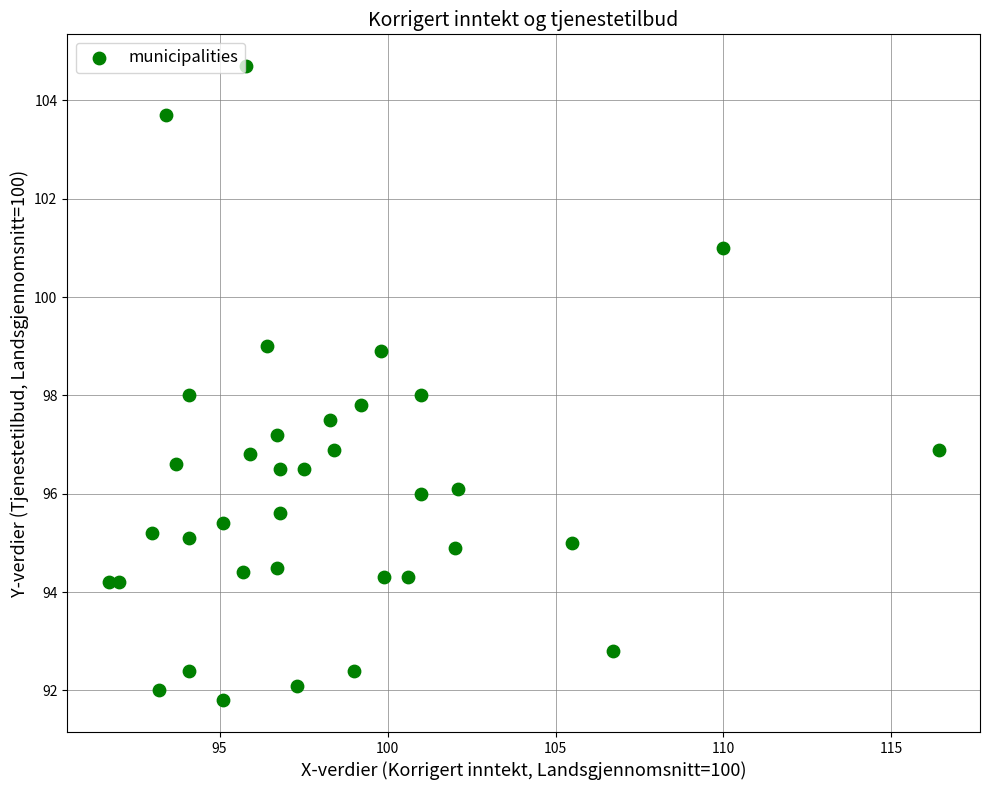

What is the range of Y values (max minus min)?

12.9